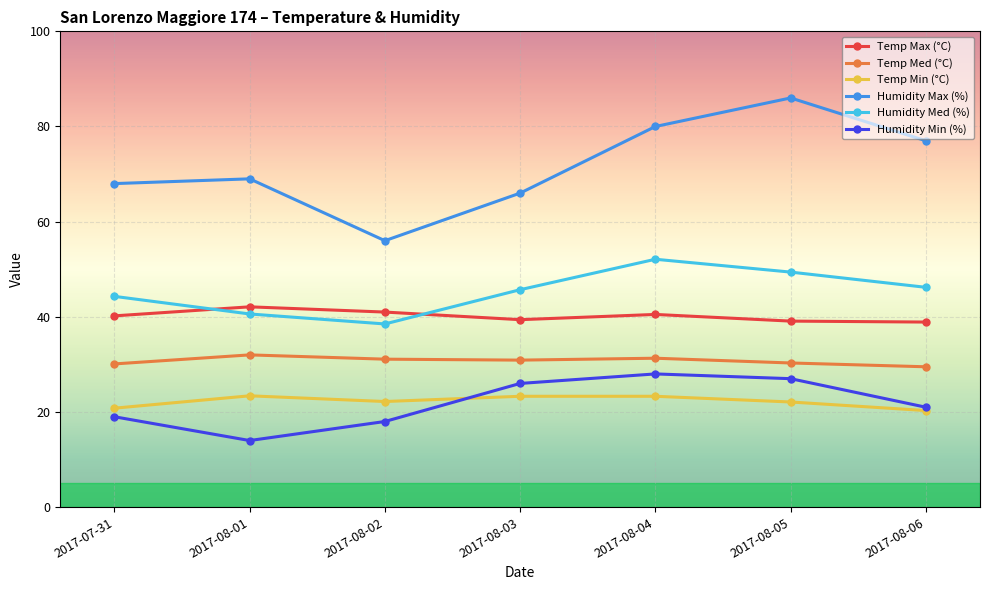

True or false: Humidity Min (%) and Humidity Med (%) cross at least once.

False